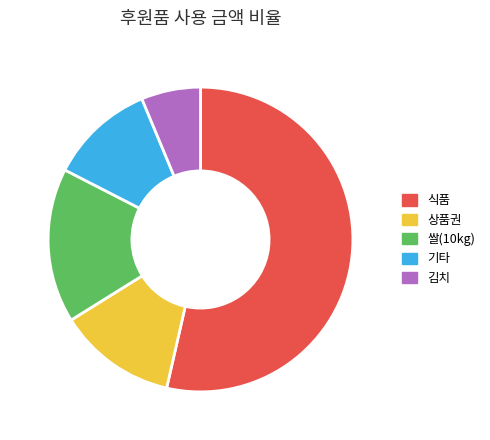

What is the largest slice in the pie chart?

식품